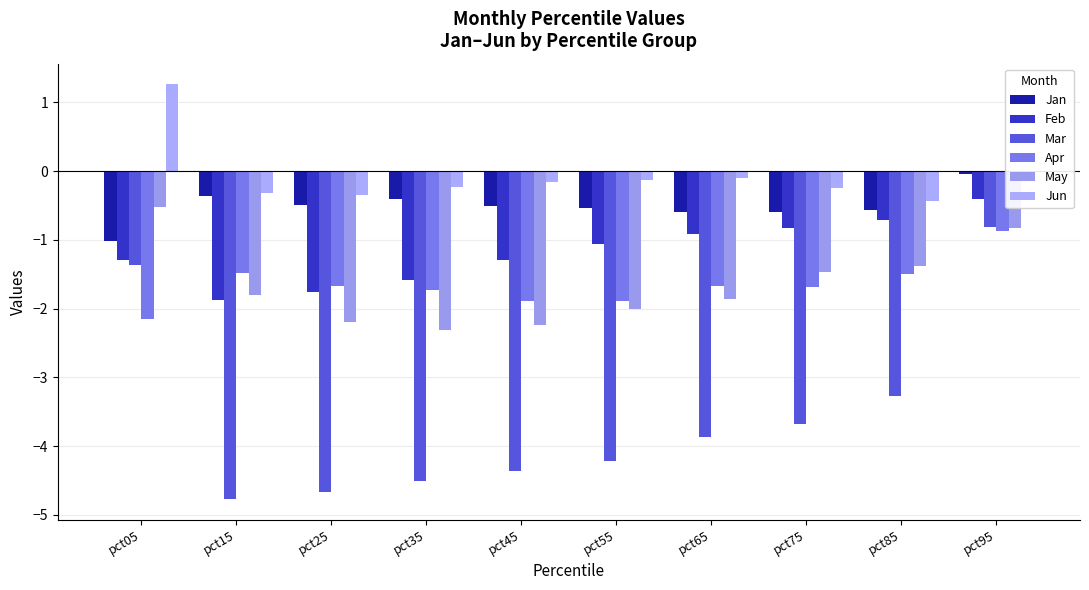

Reading left to right, extract all data points from this chart.

Jan: pct05=-1.0	pct15=-0.4	pct25=-0.5	pct35=-0.4	pct45=-0.5	pct55=-0.5	pct65=-0.6	pct75=-0.6	pct85=-0.6	pct95=-0.0
Feb: pct05=-1.3	pct15=-1.9	pct25=-1.8	pct35=-1.6	pct45=-1.3	pct55=-1.1	pct65=-0.9	pct75=-0.8	pct85=-0.7	pct95=-0.4
Mar: pct05=-1.4	pct15=-4.8	pct25=-4.7	pct35=-4.5	pct45=-4.4	pct55=-4.2	pct65=-3.9	pct75=-3.7	pct85=-3.3	pct95=-0.8
Apr: pct05=-2.2	pct15=-1.5	pct25=-1.7	pct35=-1.7	pct45=-1.9	pct55=-1.9	pct65=-1.7	pct75=-1.7	pct85=-1.5	pct95=-0.9
May: pct05=-0.5	pct15=-1.8	pct25=-2.2	pct35=-2.3	pct45=-2.2	pct55=-2.0	pct65=-1.9	pct75=-1.5	pct85=-1.4	pct95=-0.8
Jun: pct05=1.3	pct15=-0.3	pct25=-0.4	pct35=-0.2	pct45=-0.2	pct55=-0.1	pct65=-0.1	pct75=-0.2	pct85=-0.4	pct95=-0.1